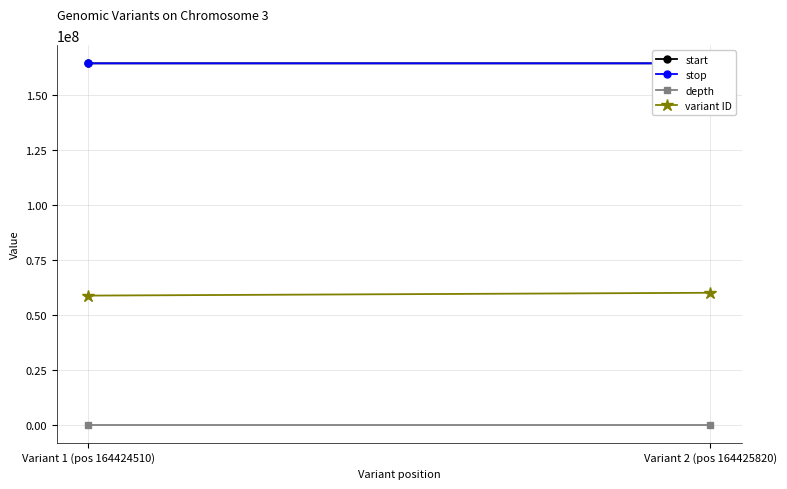

What is the sum of the variant ID values at Variant 2 (pos 164425820) and Variant 1 (pos 164424510)?

118795740